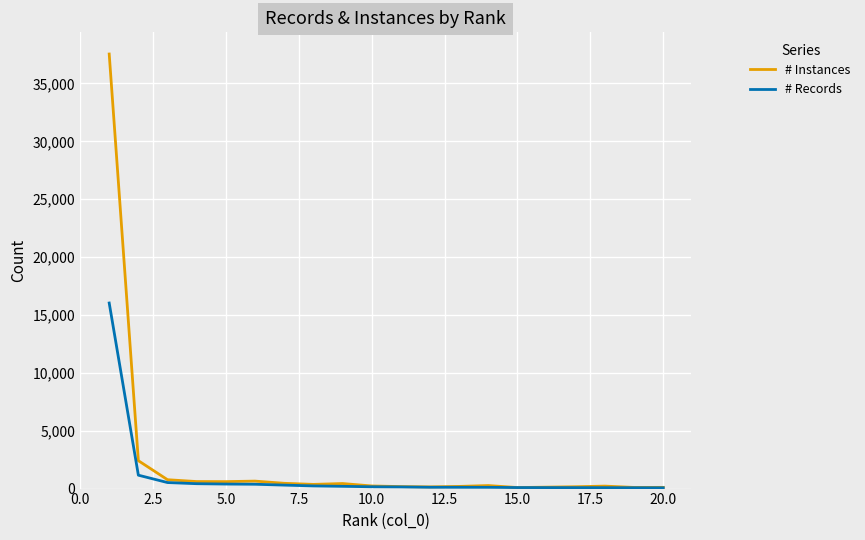

Which series has the largest range (max minus min)?

# Instances